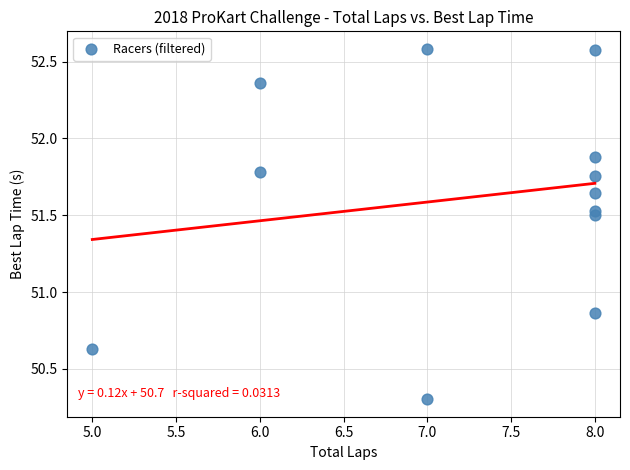

What is the average X value?

7.2